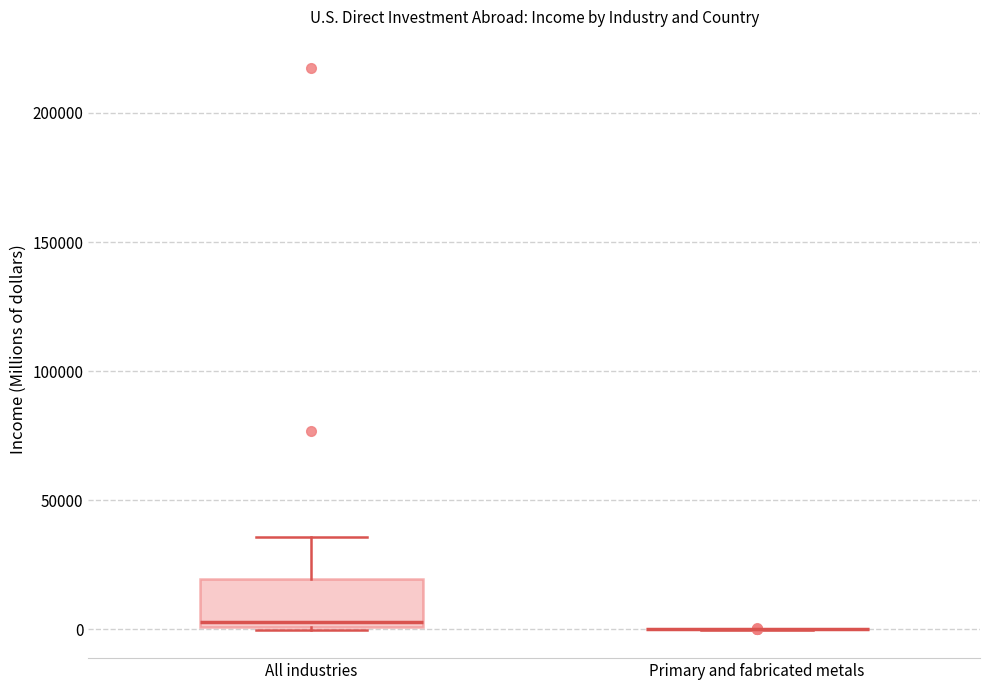

Where is the upper edge of the box for All industries on the y-axis? The values are not printed on the chart, so give them approximately, as read against the axis.

20000